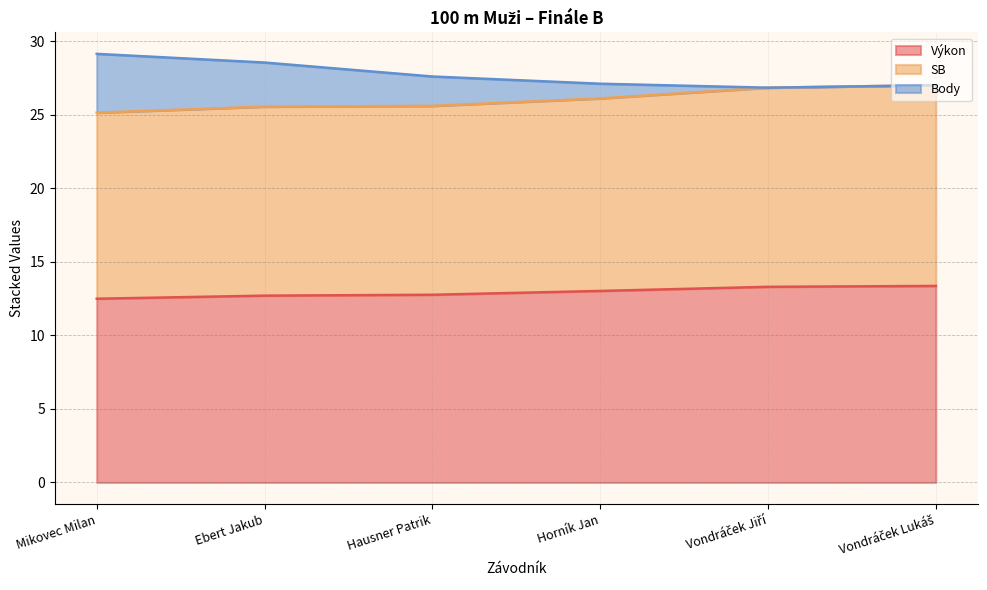

Where is Výkon nearest to the value 12?

Mikovec Milan